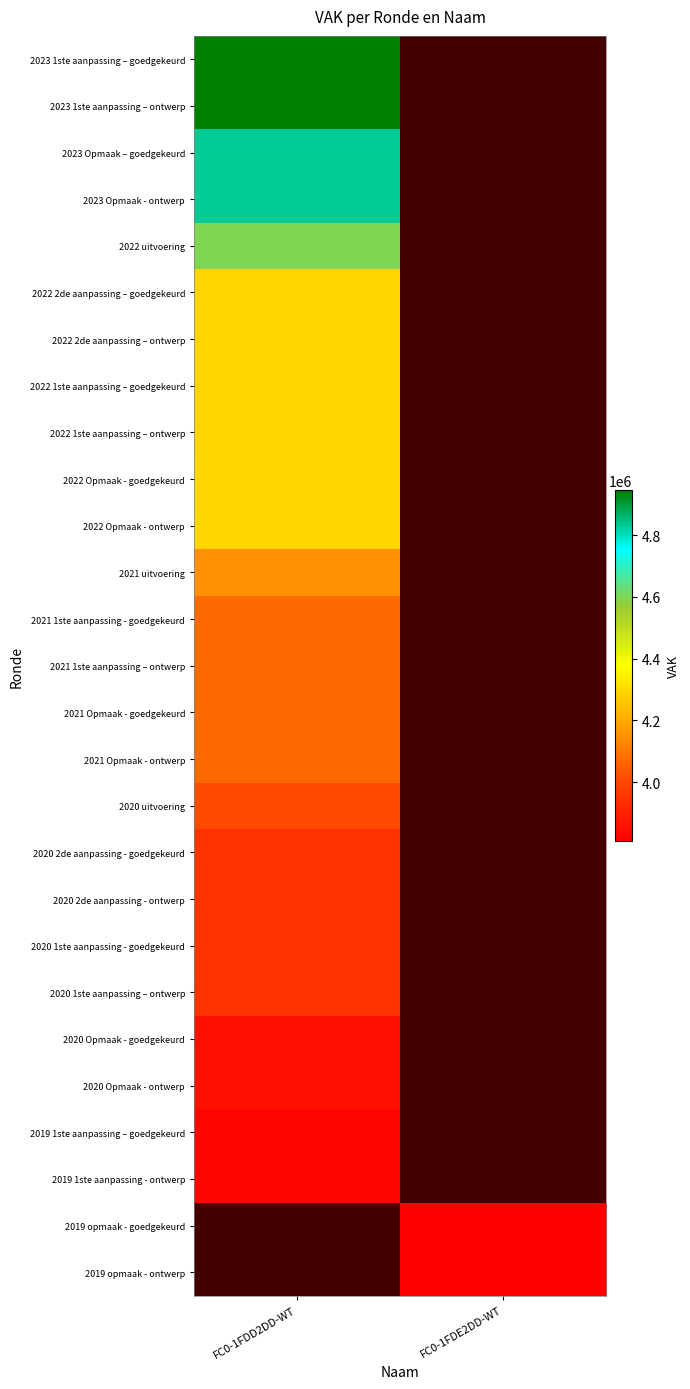

How many categories are shown in the chart?

2